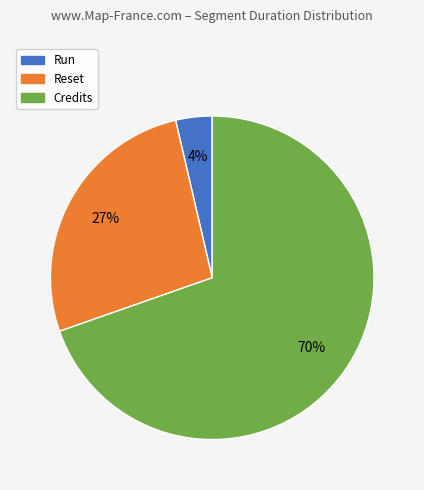

Does any single category account for the majority?

Yes